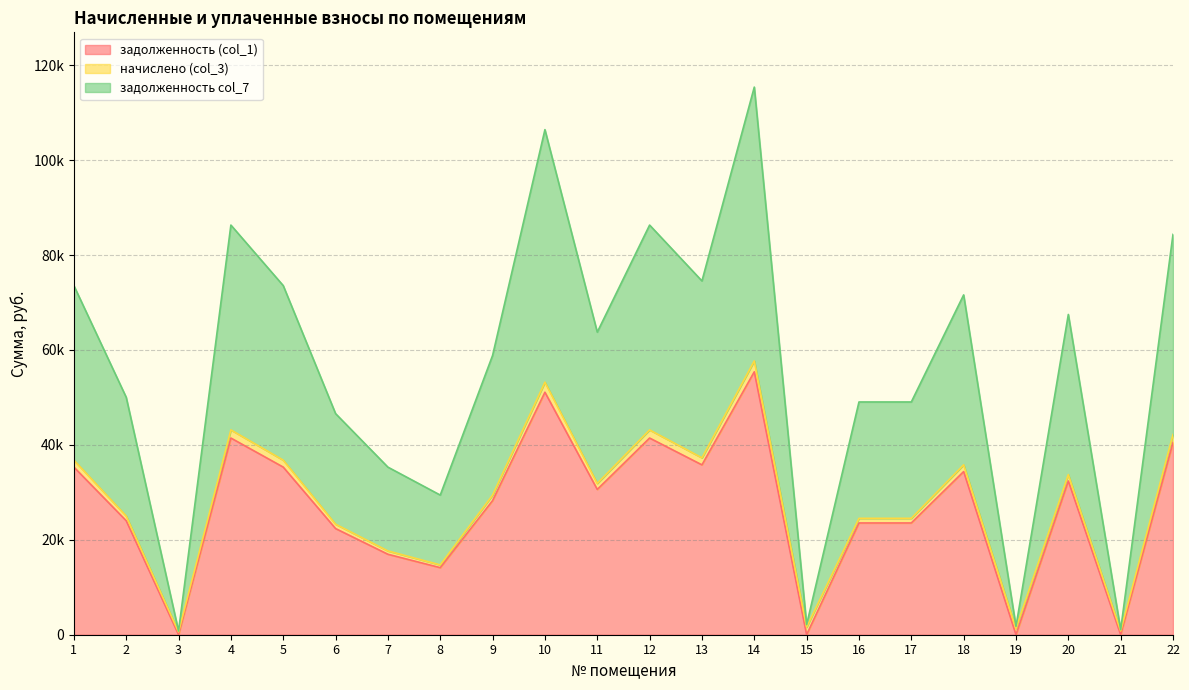

Which category has the highest value in the задолженность col_7 series?

14